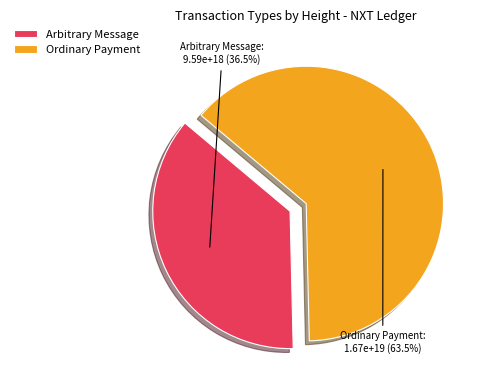

Combined, do Arbitrary Message and Ordinary Payment account for over 50%?

Yes